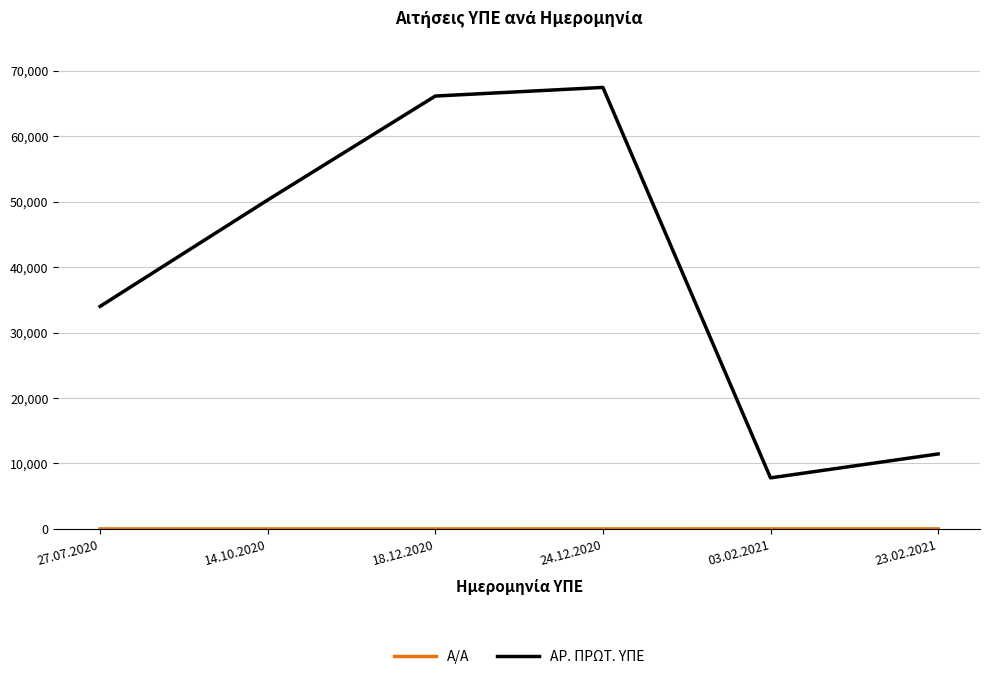

Is it true that ΑΡ. ΠΡΩΤ. ΥΠΕ equals 34460 at 14.10.2020?

False